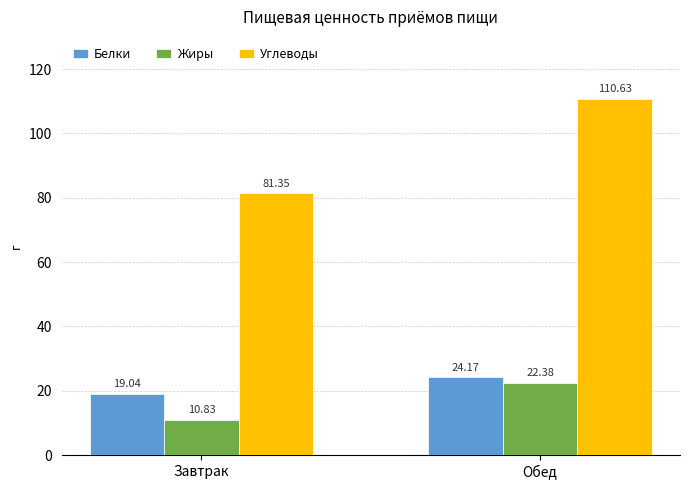

What is the maximum value for Углеводы?

110.6